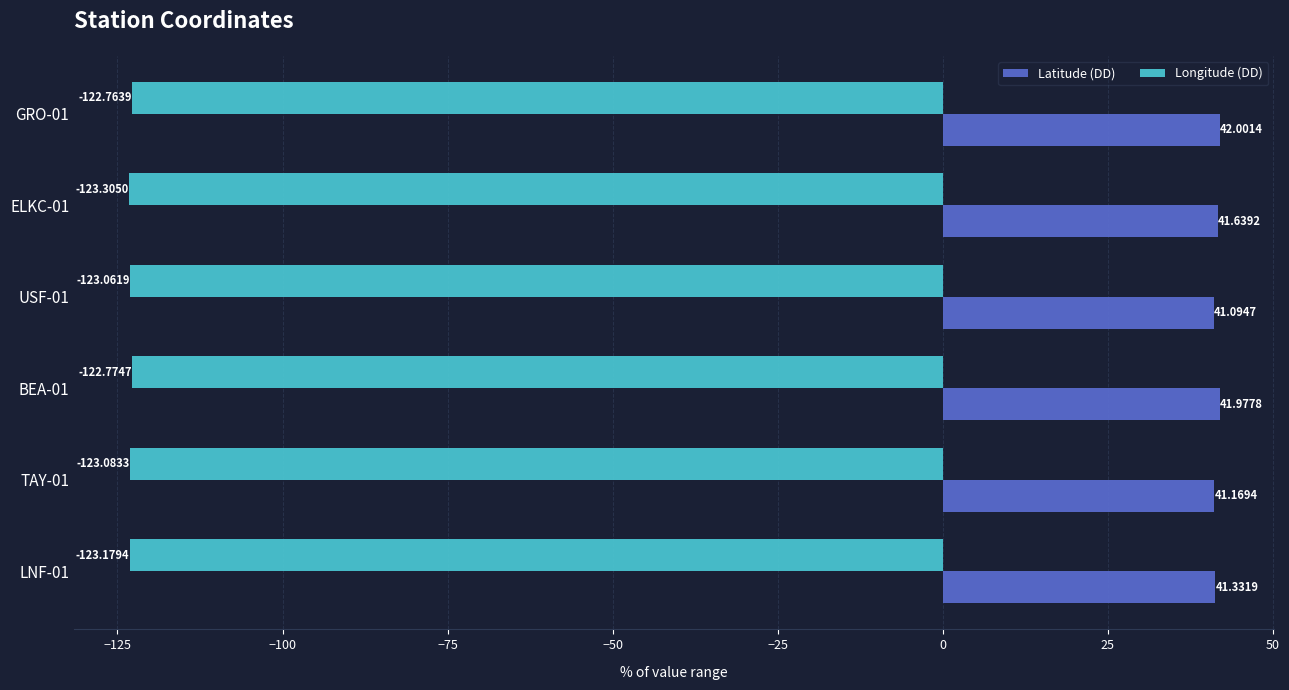

Which series has the largest range (max minus min)?

Latitude (DD)